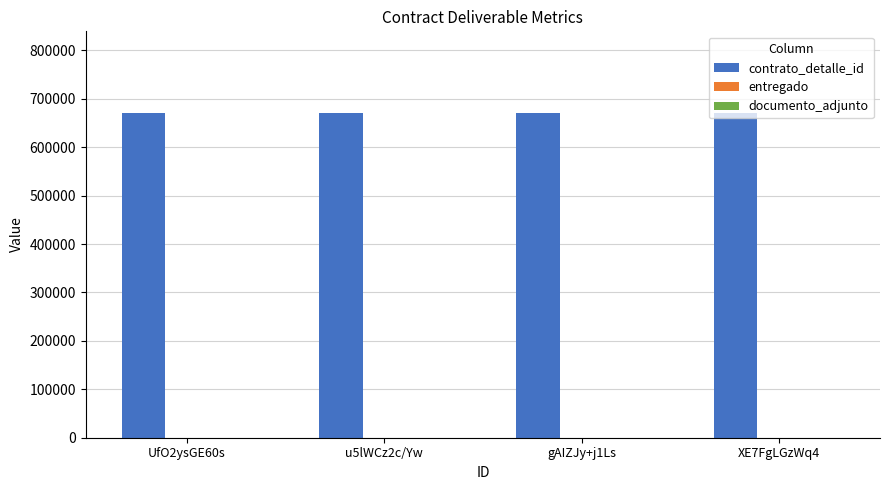

What is the maximum value shown in the chart?

671520